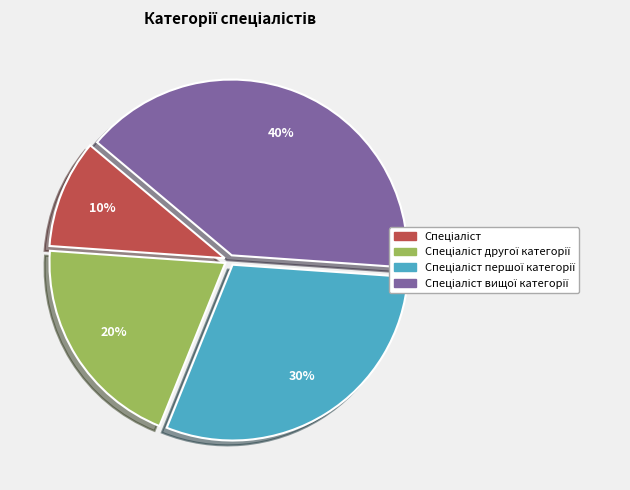

To the nearest percent, what is the average slice percentage?

25%